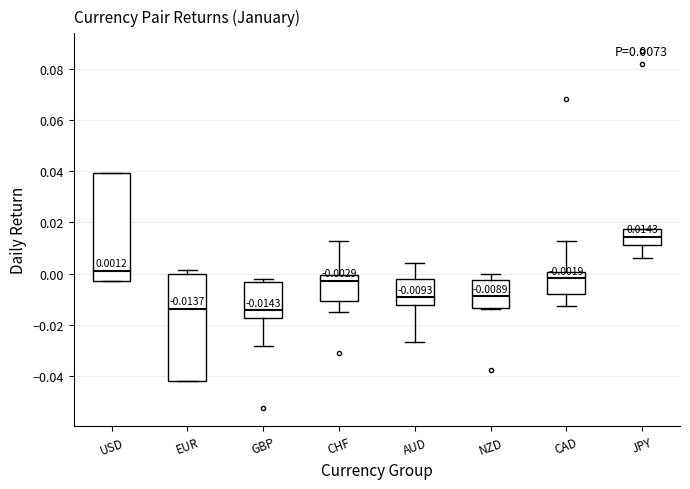

Which box has the highest median line?

JPY